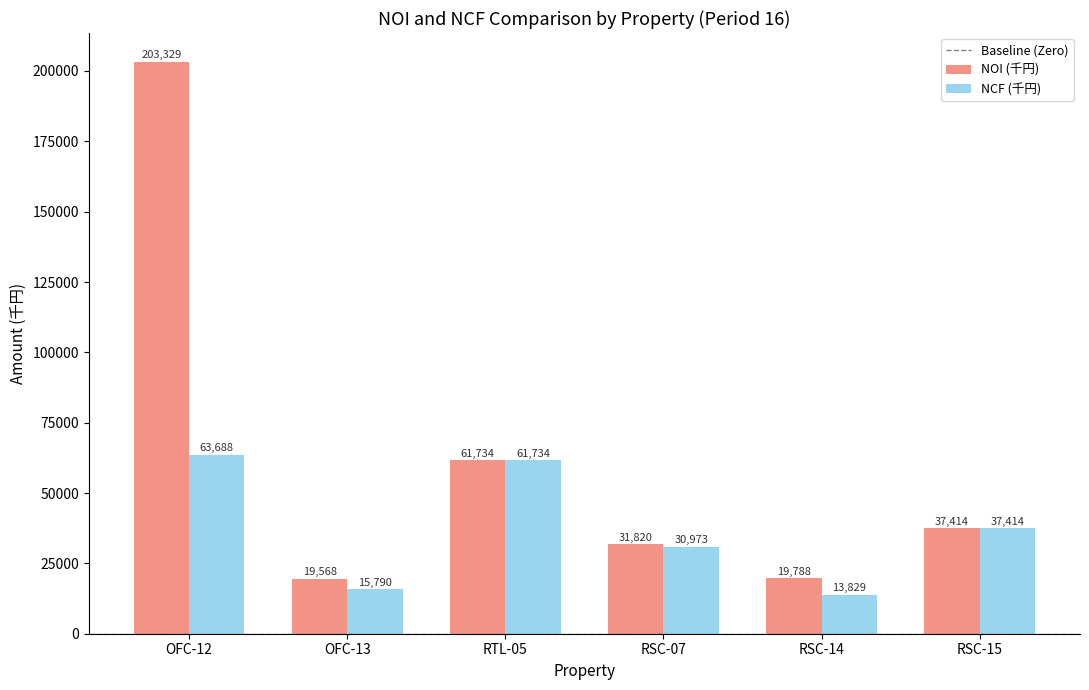

What is the label of the 4th bar from the left?

RSC-07